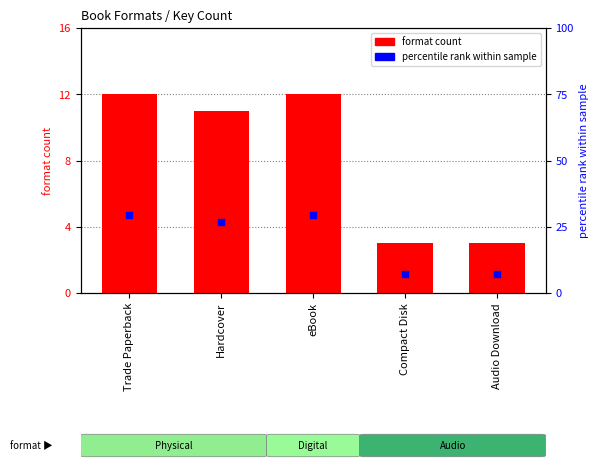

Which series reaches the maximum Y coordinate?

percentile rank within sample